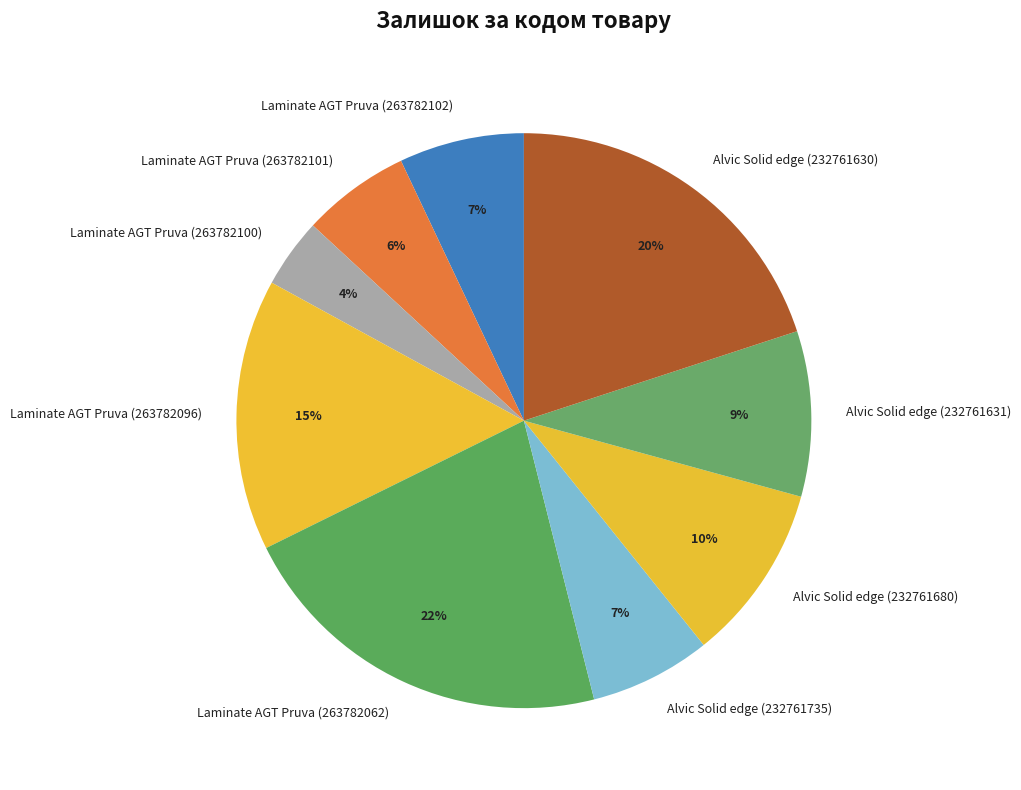

What percentage is the Alvic Solid edge (232761735) slice, to the nearest percent?

7%